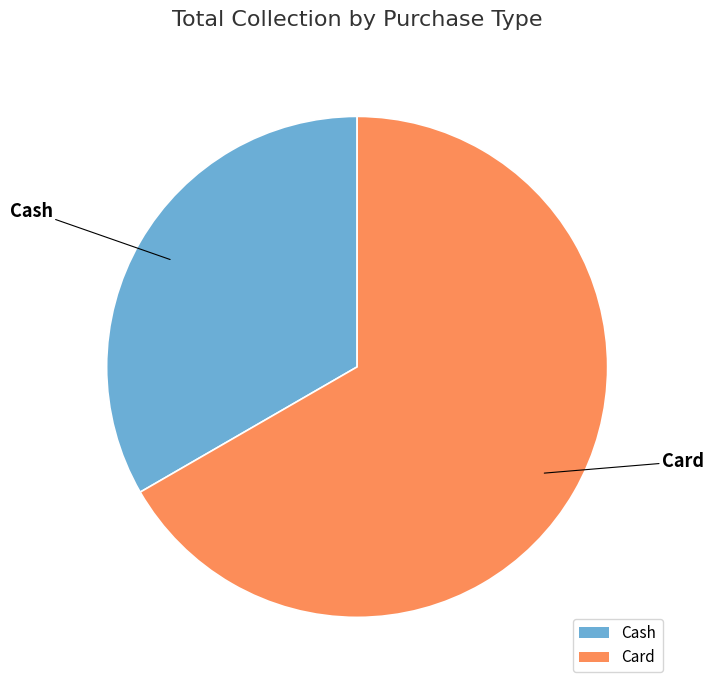

Does Card account for over 50% of the chart?

Yes